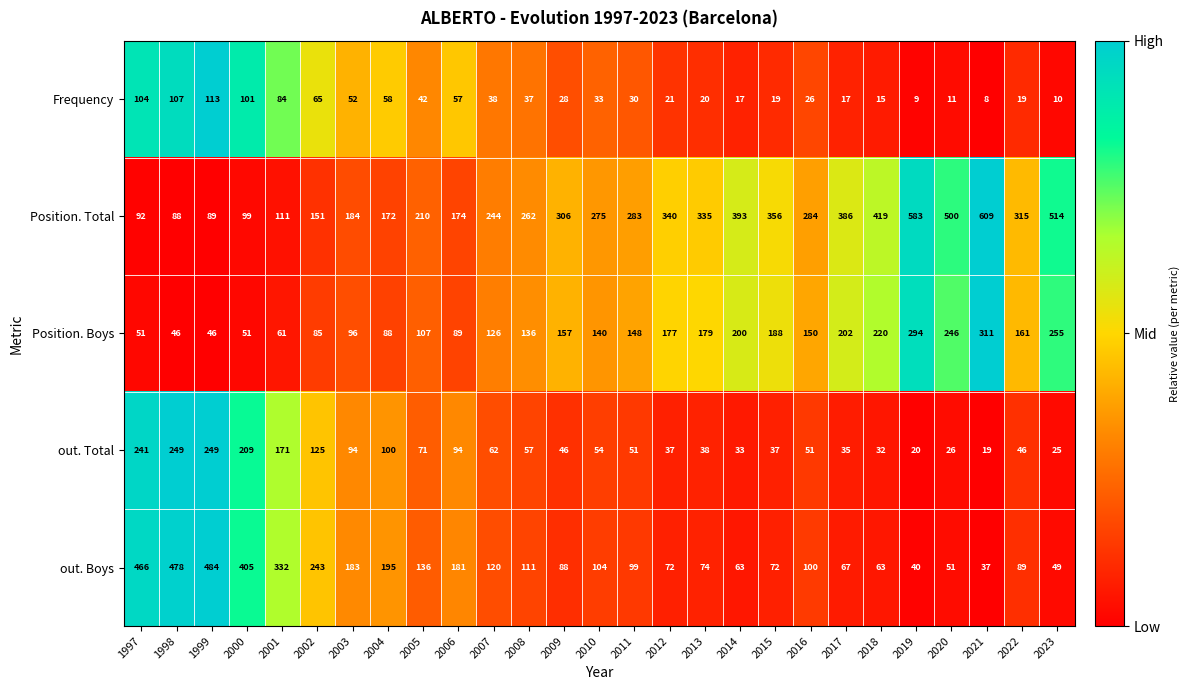

The value of out. Boys at 2004 is 301. True or false?

False